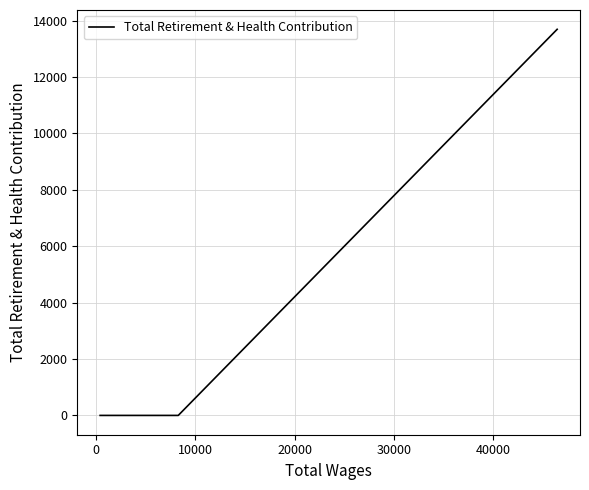

What is the difference between the maximum and minimum values?

13688